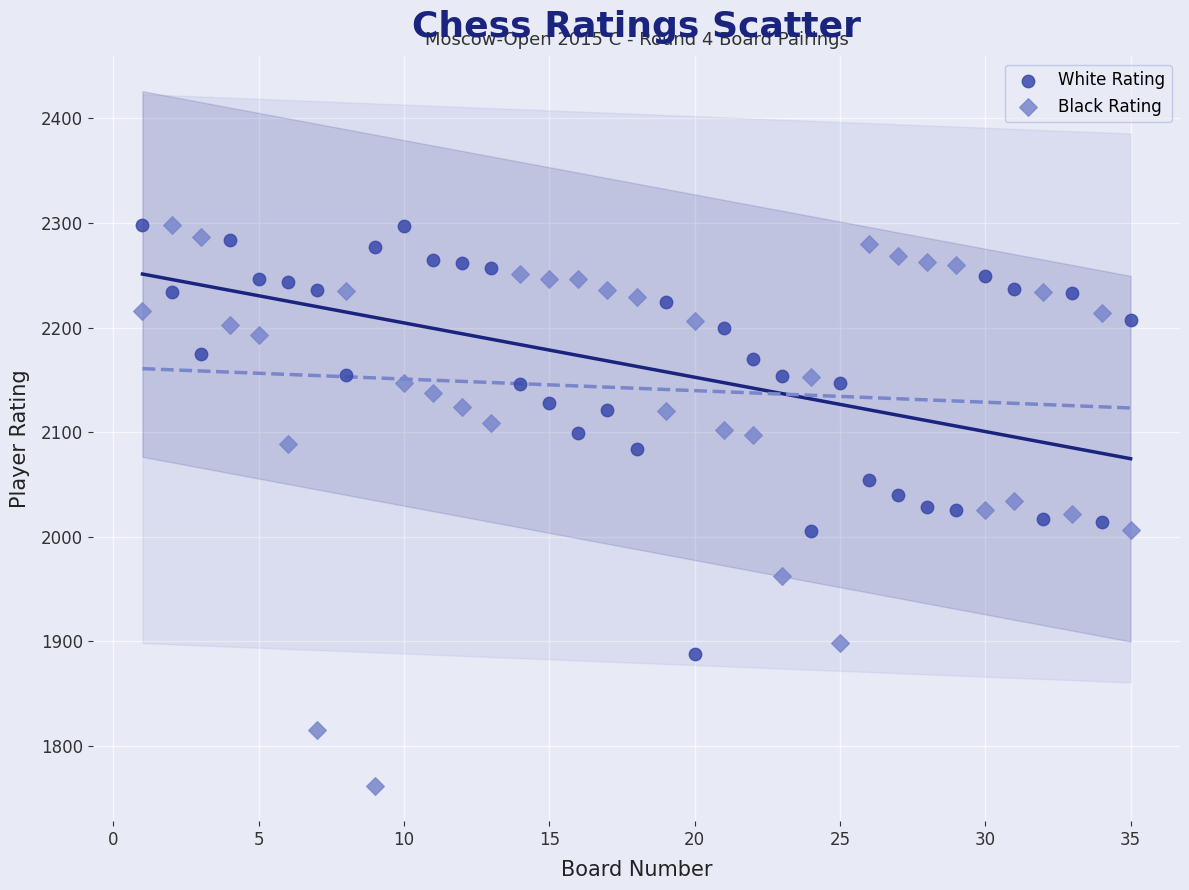

Across all data points, what is the range of X values (max minus min)?

34